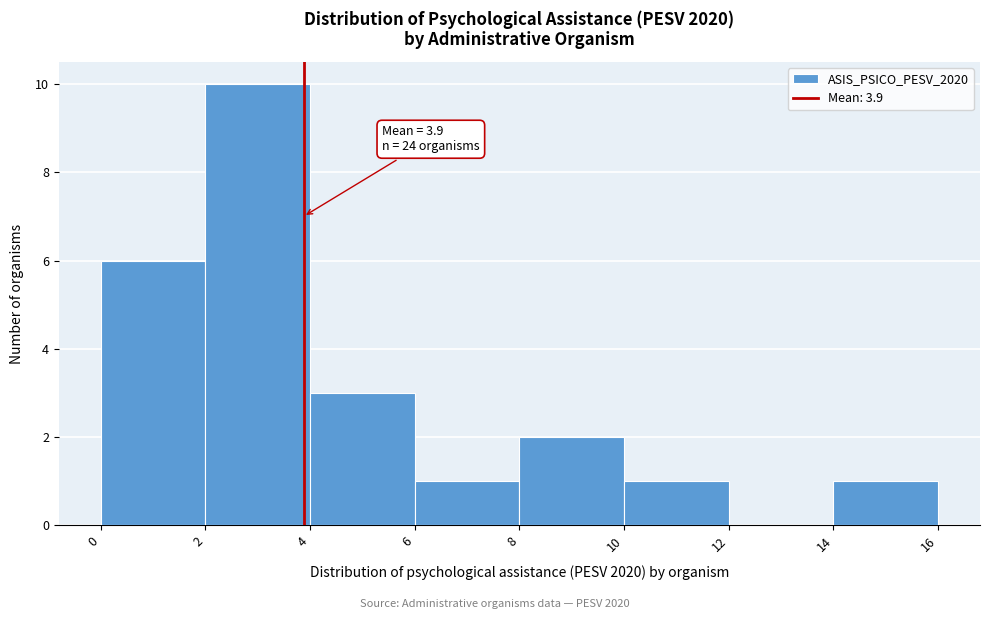

Over which range of the x-axis is the bar tallest?

2 to 4